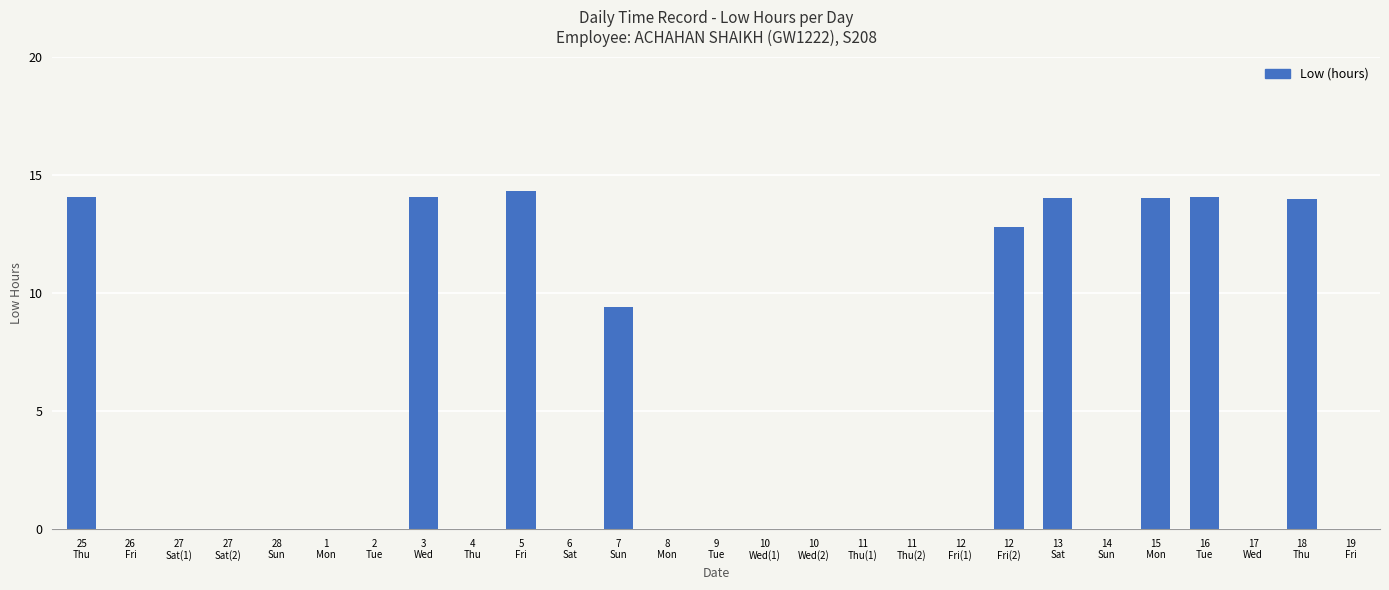

What is the maximum value shown in the chart?

14.3